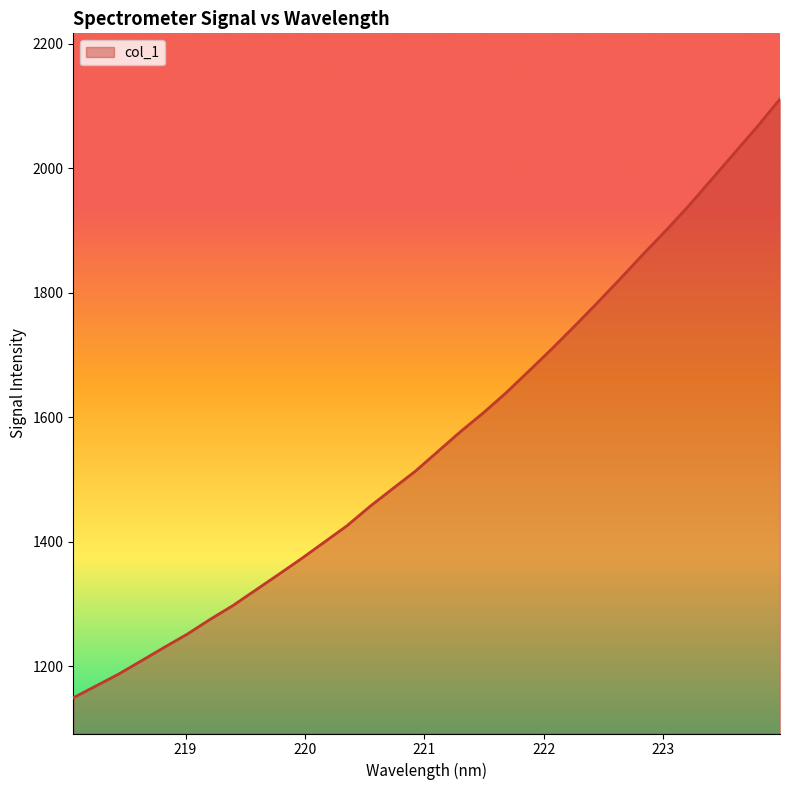

How many series are shown in this chart?

1